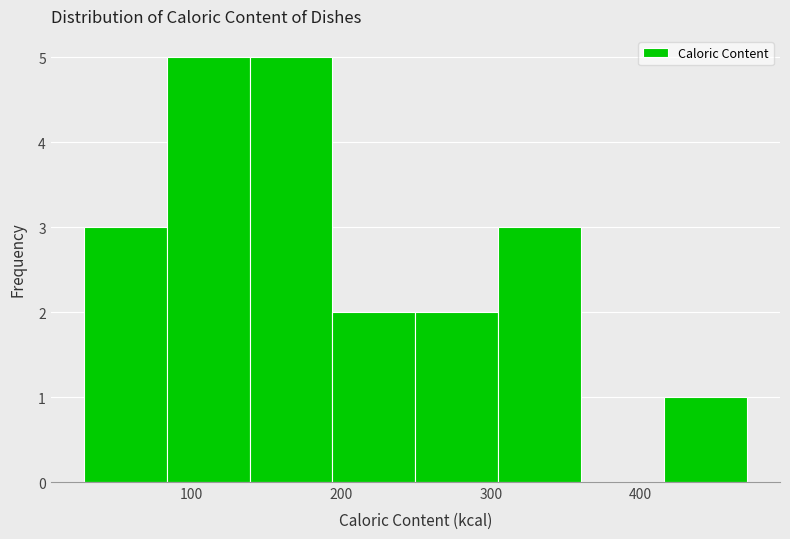

How tall is the bar that spans 190 to 250 on the x-axis? Neither the bar edges nor the heights are printed on the chart, so give them approximately, as read against the axes.

2